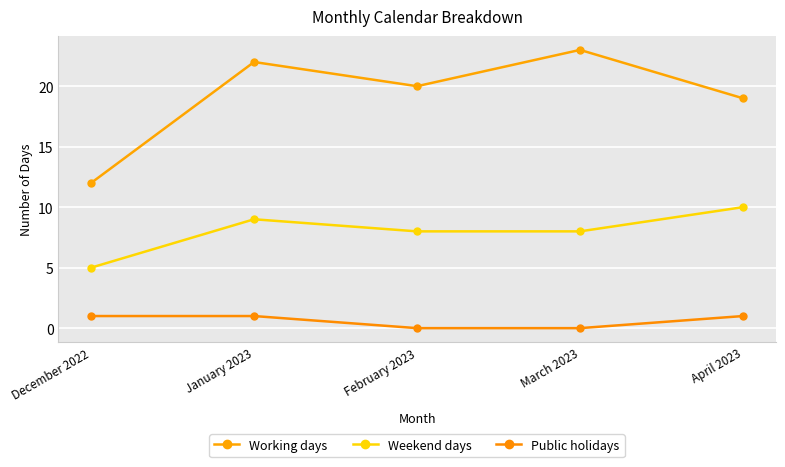

Where is Weekend days nearest to the value 7?

February 2023